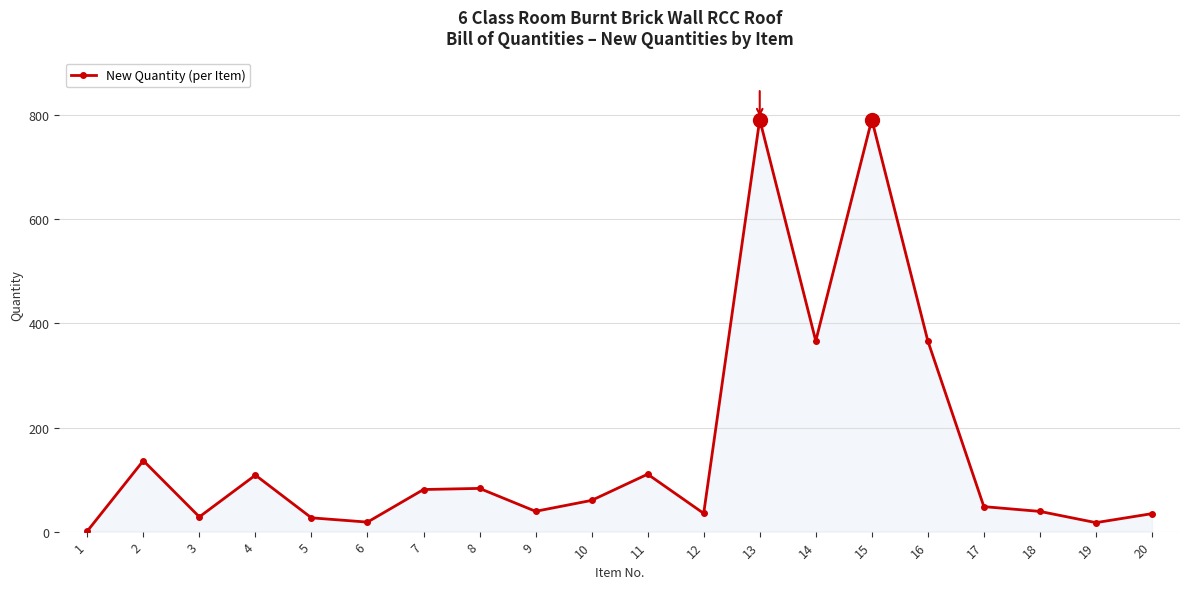

What is the difference between the second highest and minimum values?

790.9